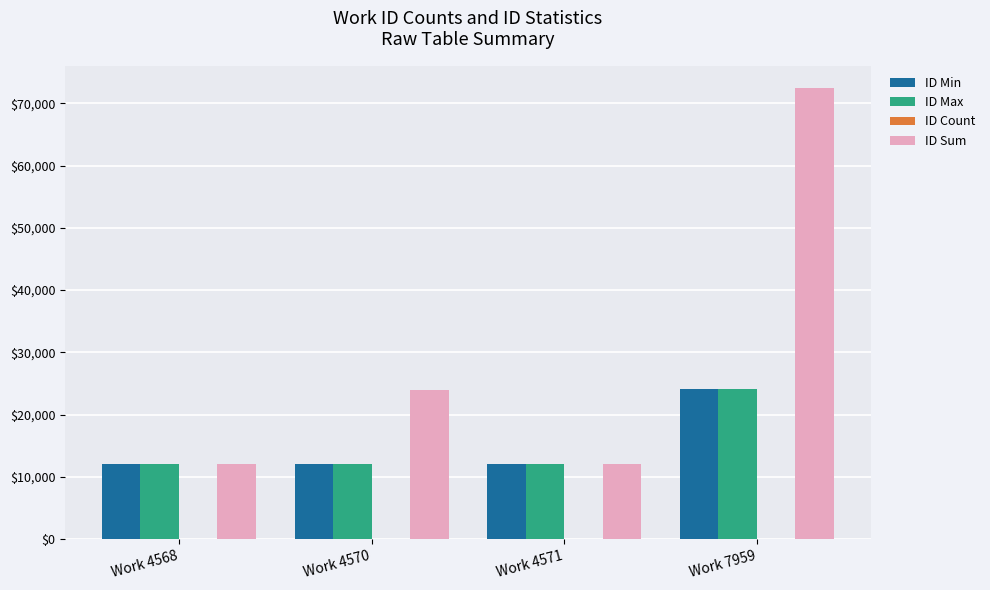

True or false: ID Min has a value of 21179 at Work 4571.

False